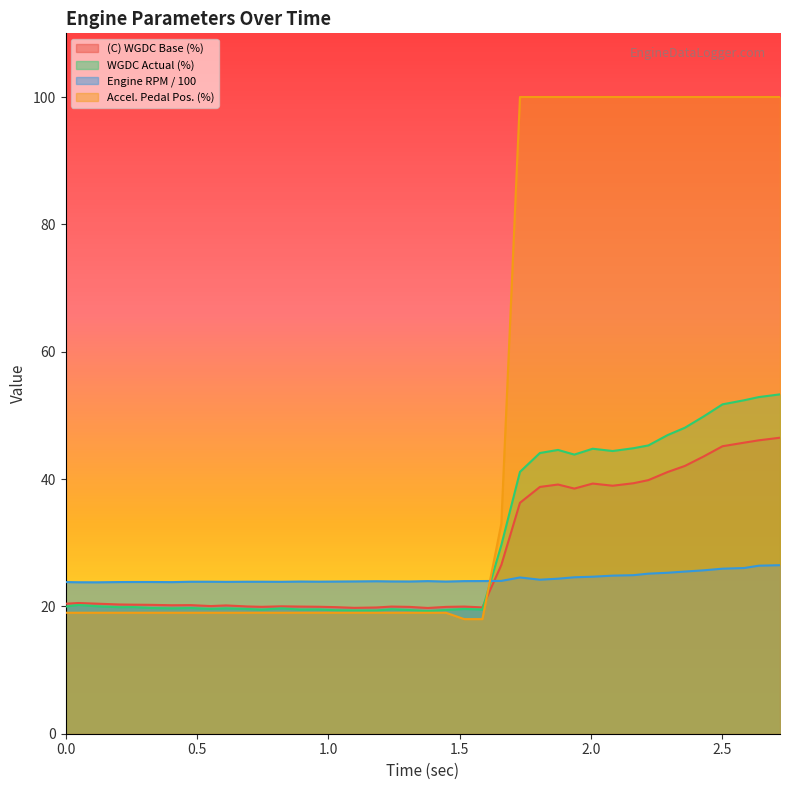

True or false: Engine RPM / 100 has a value of 9.7 at 0.406.

False